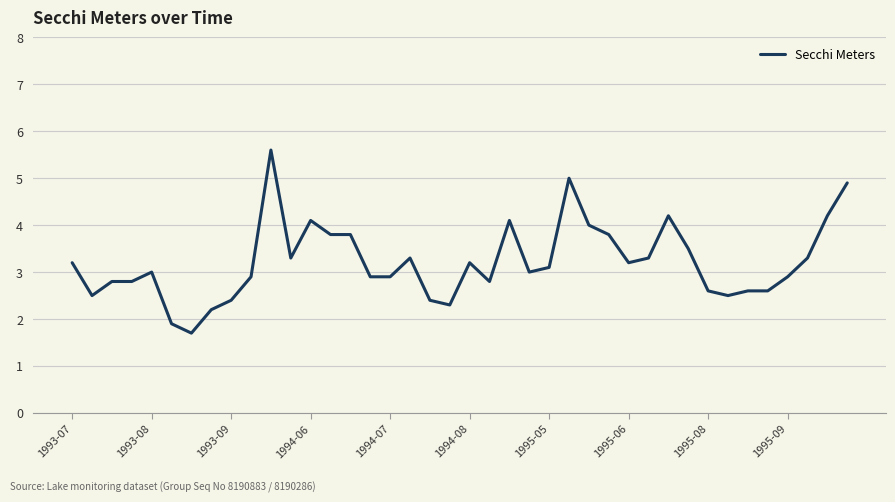

What is the greatest value displayed?

5.6